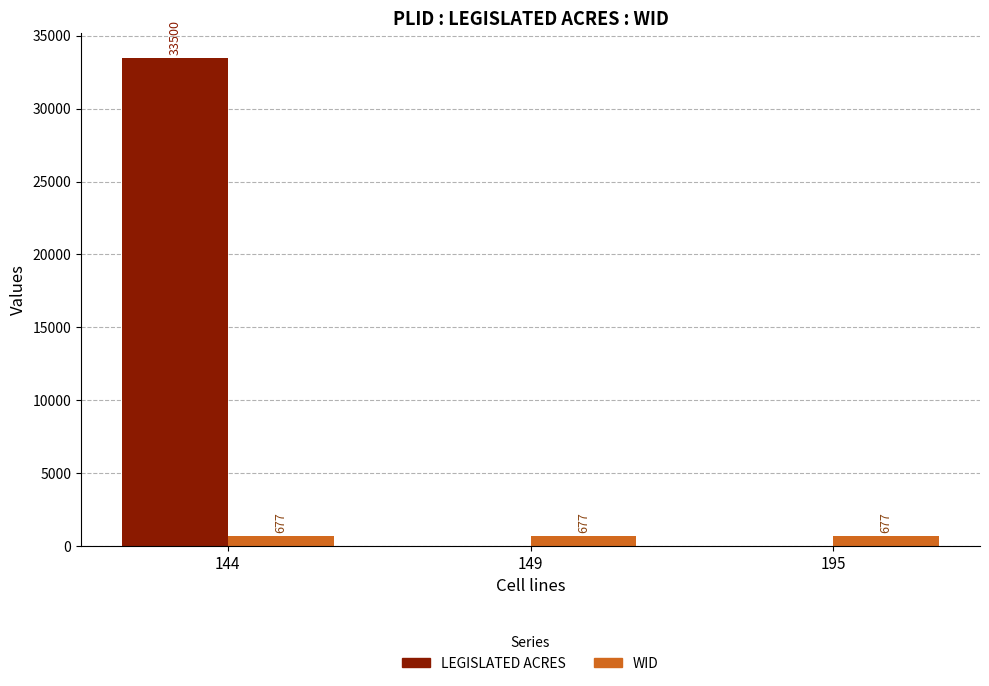

Which series has the largest total across all categories?

LEGISLATED ACRES